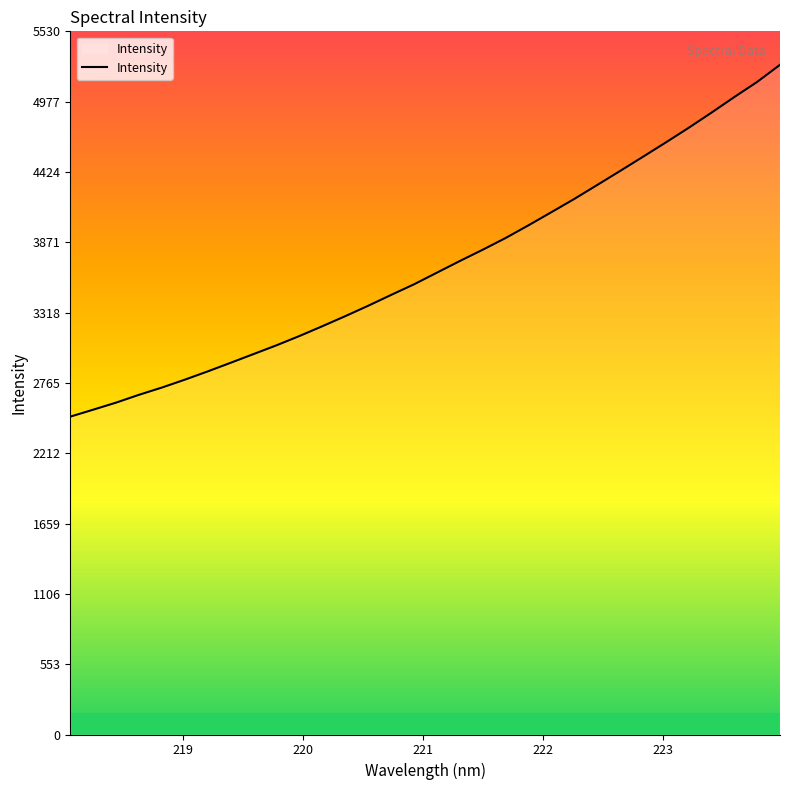

What is the greatest value displayed?

5266.6